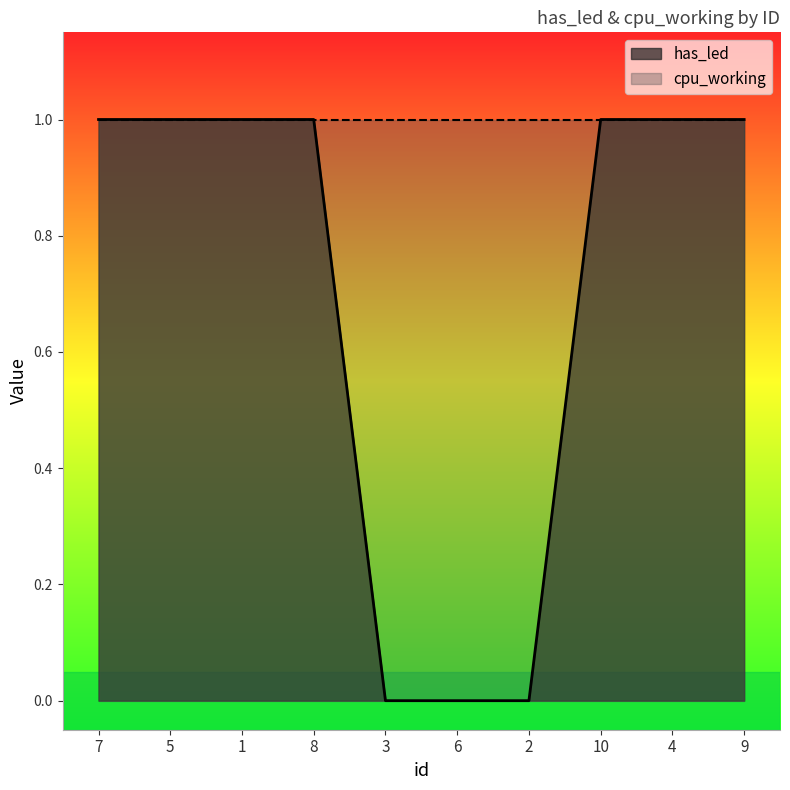

Which label corresponds to the largest value in the chart?

7